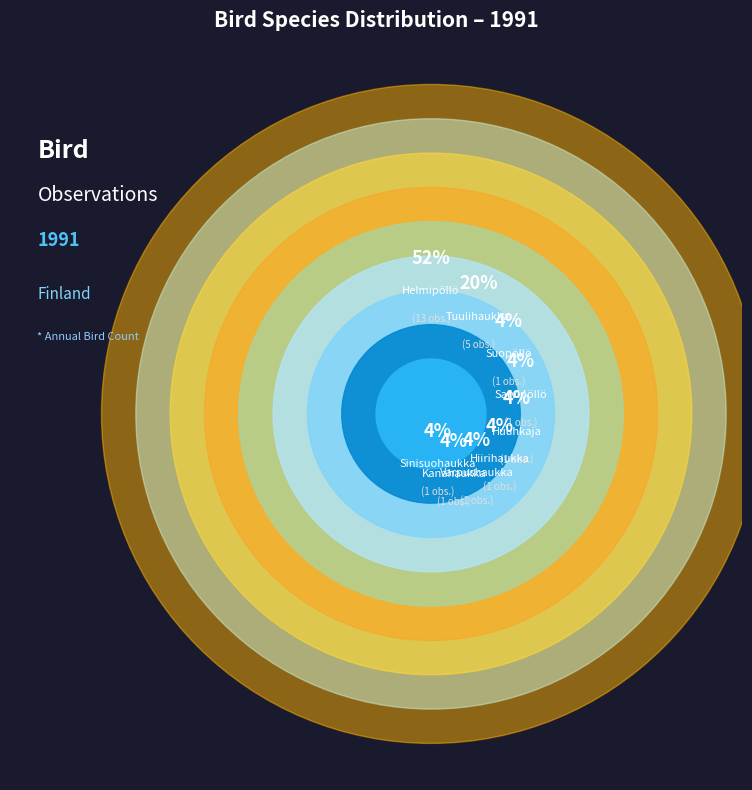

What percentage is the Suopöllö slice, to the nearest percent?

4%